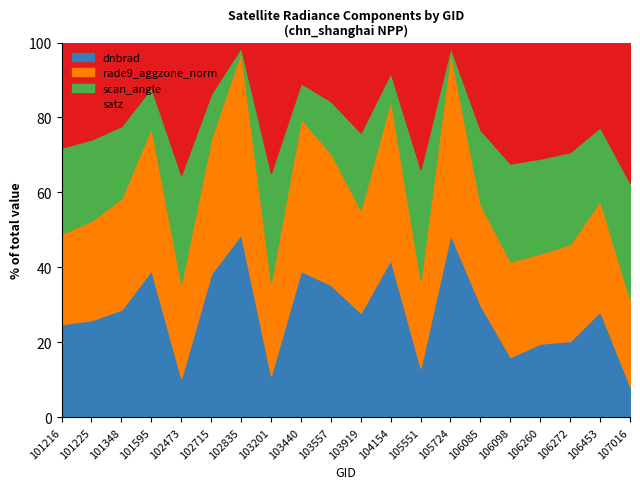

What is the highest value of the dnbrad series?

48.9